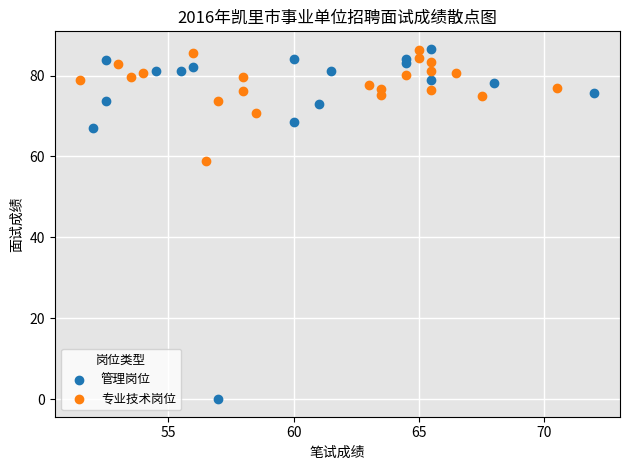

Which series has the widest spread of Y values?

管理岗位